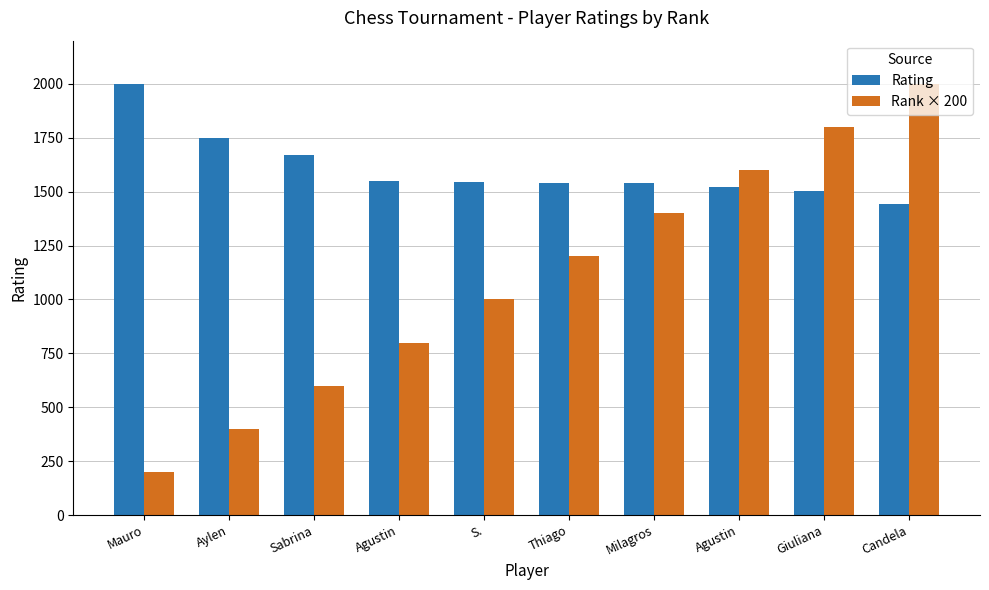

How many values in the Rating series are below 1543?

5